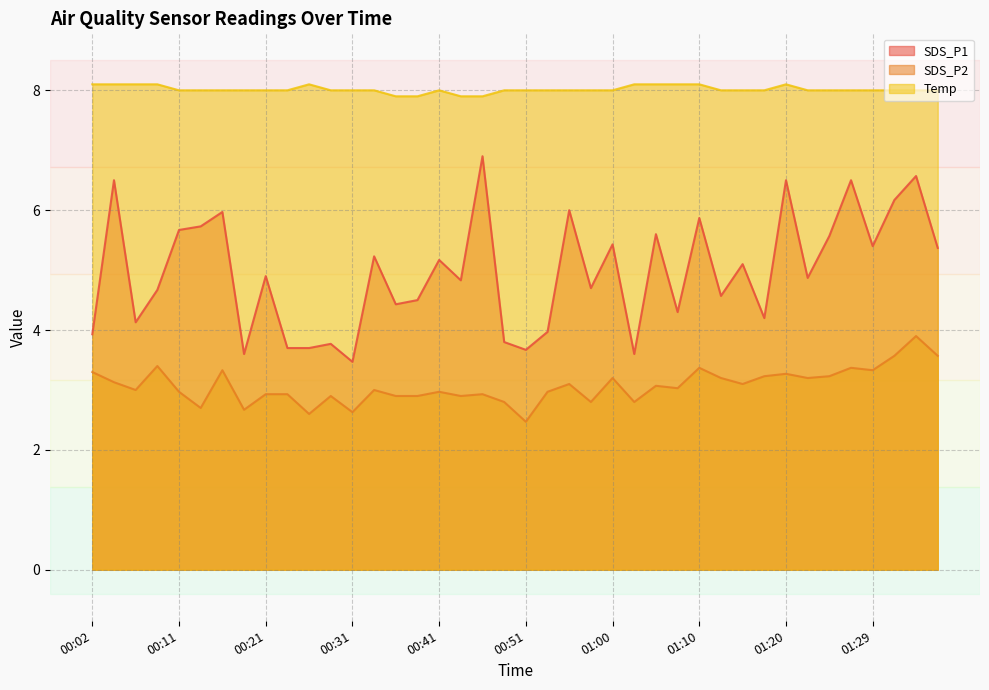

How many lines are shown in the chart?

3